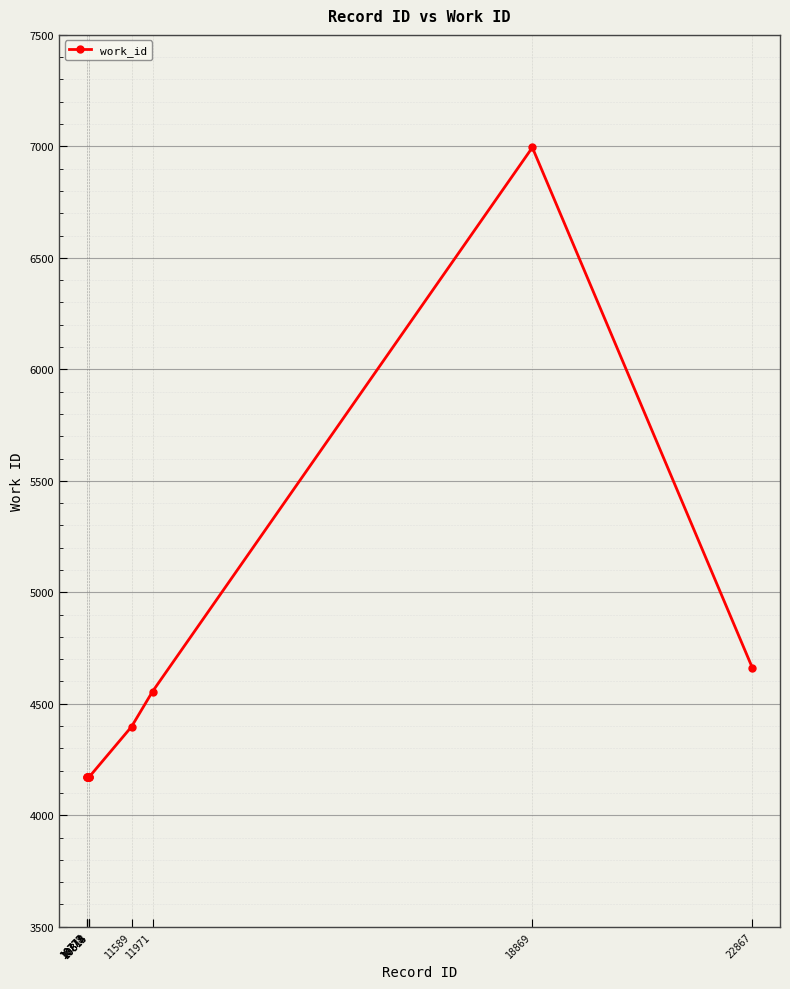

What is the greatest value displayed?

6995